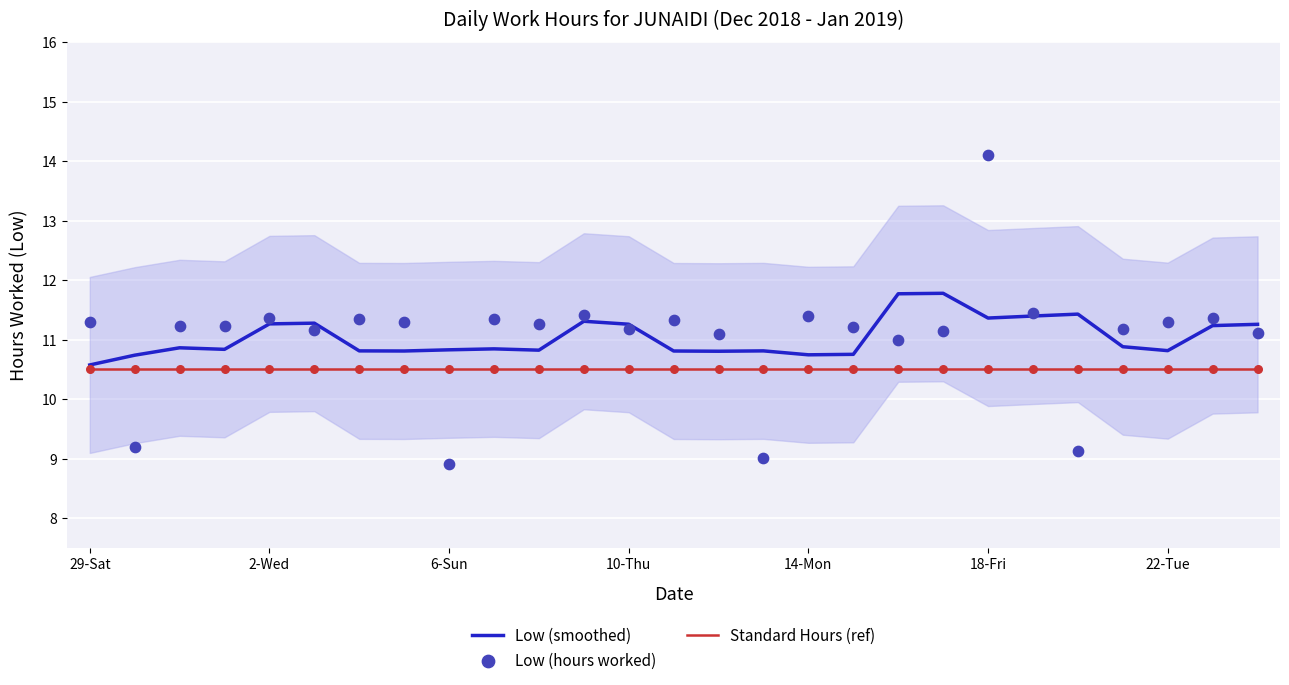

Which series has the widest spread of Y values?

Low (hours worked)